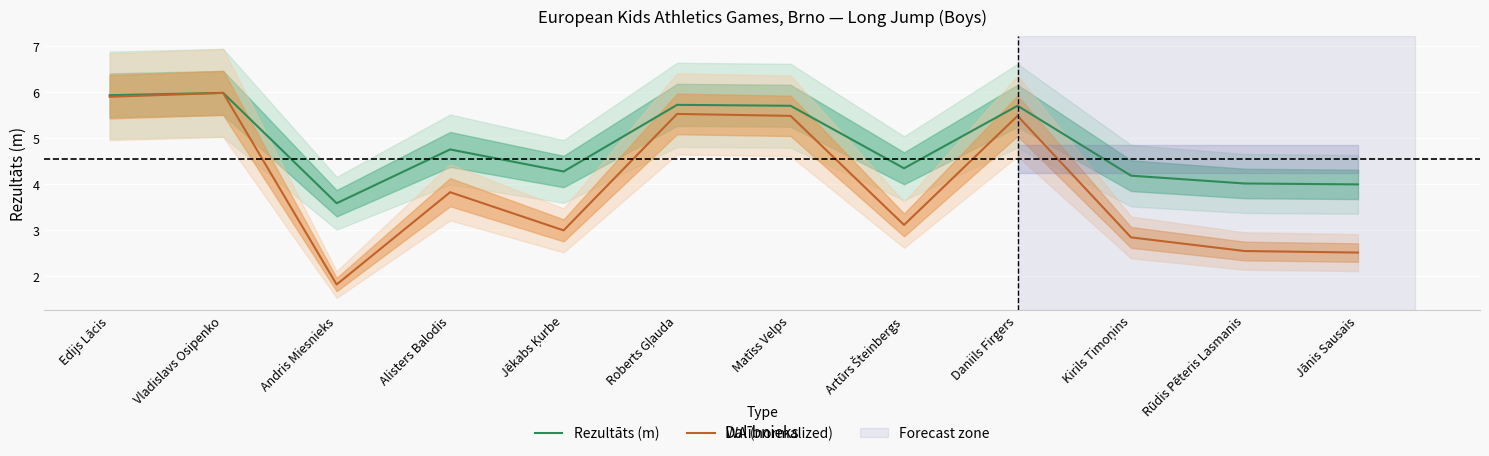

What is the spread (max minus min) of values at Kirils Timoņins?

1.3